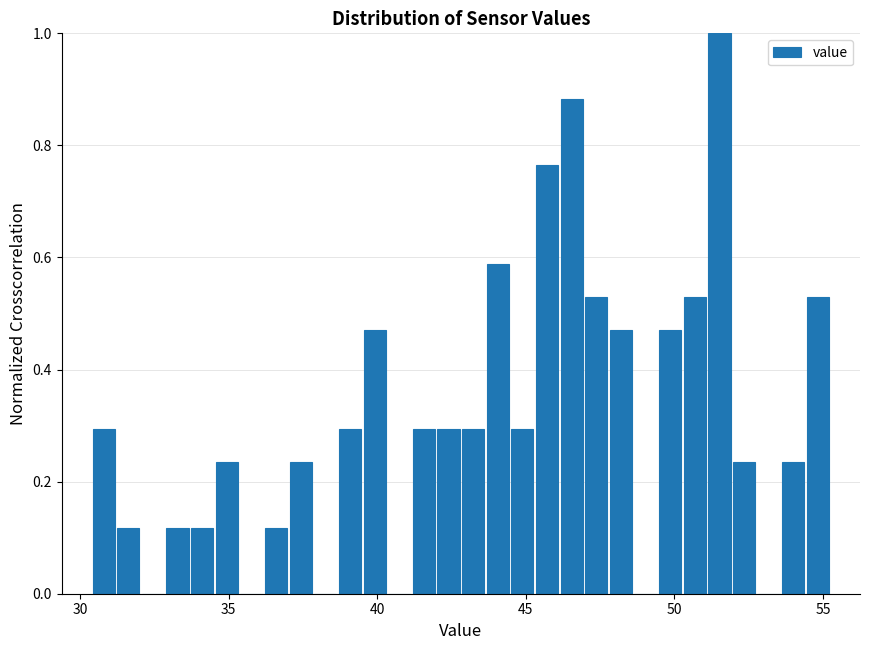

Read against the x-axis, roughly where is the centre of the tallest bar?

51.5